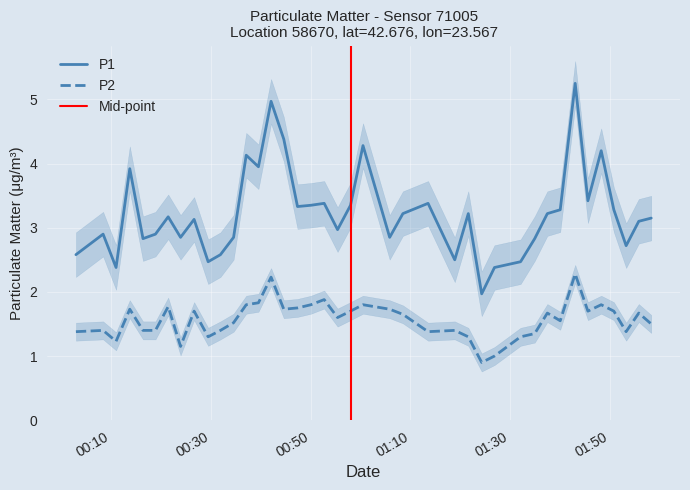

Is the value of P1 at 2023-04-02T00:55:23 greater than the value of P2 at 2023-04-02T00:44:36?

Yes